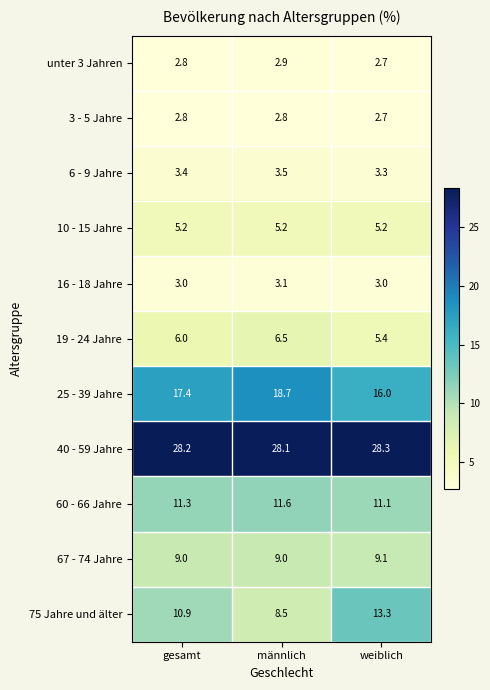

At which category is the sum across all series the highest?

weiblich